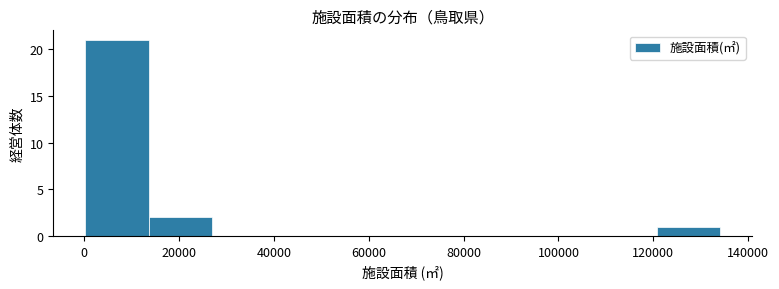

Reading left to right, transcribe this chart: for each bar, give the range it covers on the x-axis and its height. Neither the bar edges nor the heights are printed on the chart, so give them approximately, as read against the axes.

0 to 14000: 21
14000 to 26000: 2
26000 to 40000: 0
40000 to 54000: 0
54000 to 68000: 0
68000 to 80000: 0
80000 to 94000: 0
94000 to 108000: 0
108000 to 120000: 0
120000 to 134000: 1